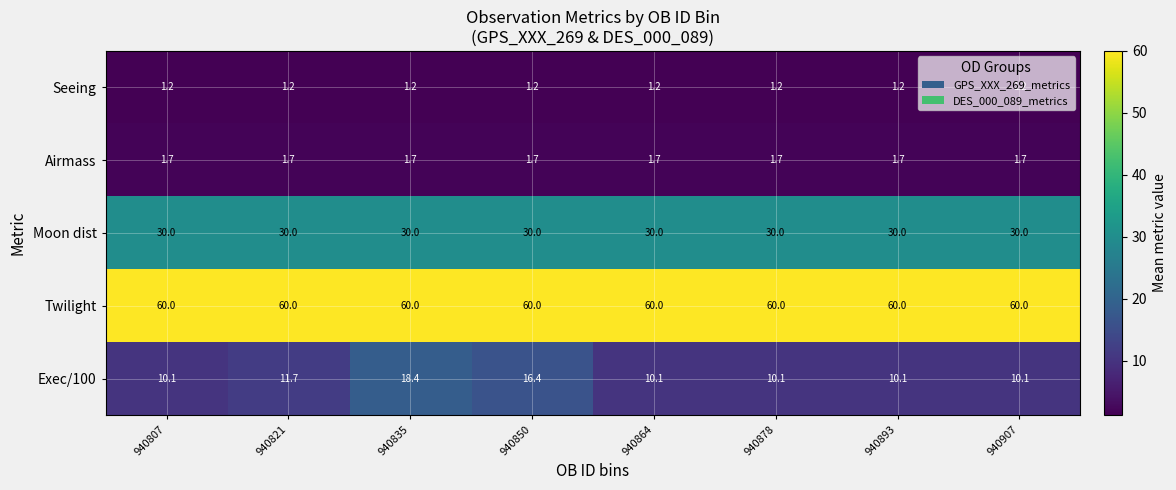

Which series has the widest spread of values?

Exec/100